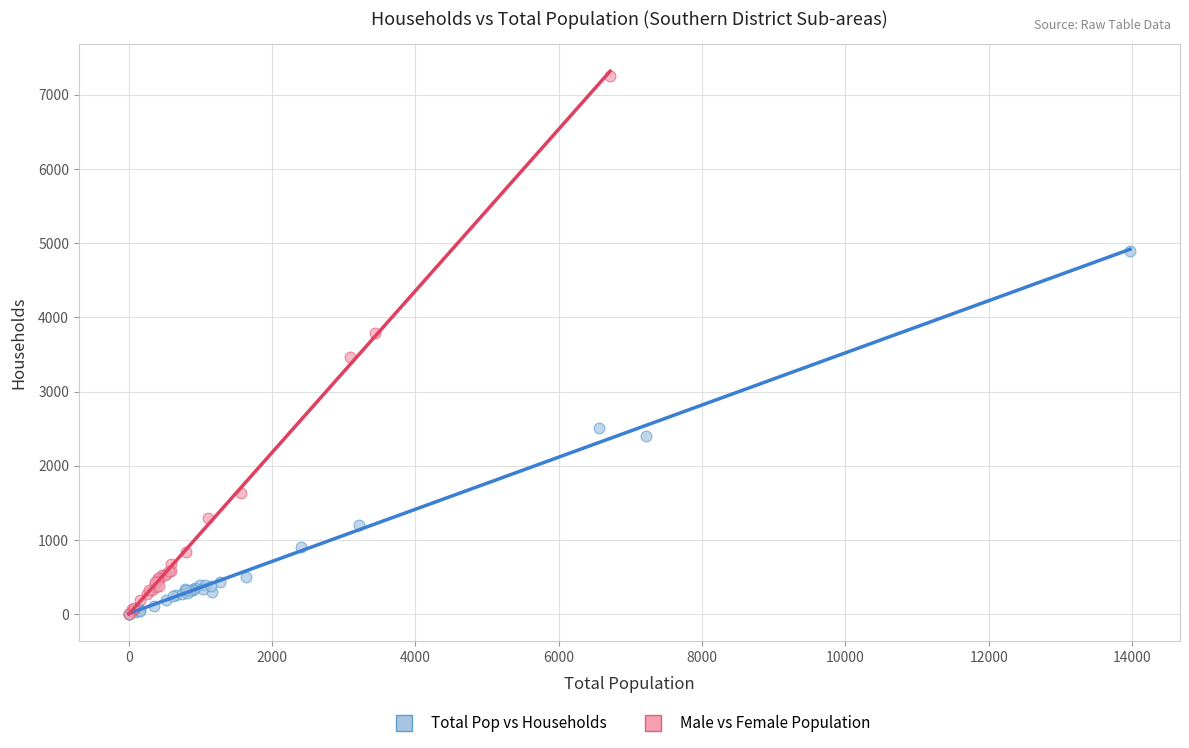

Which series has the largest Y range (max minus min)?

Male vs Female Population